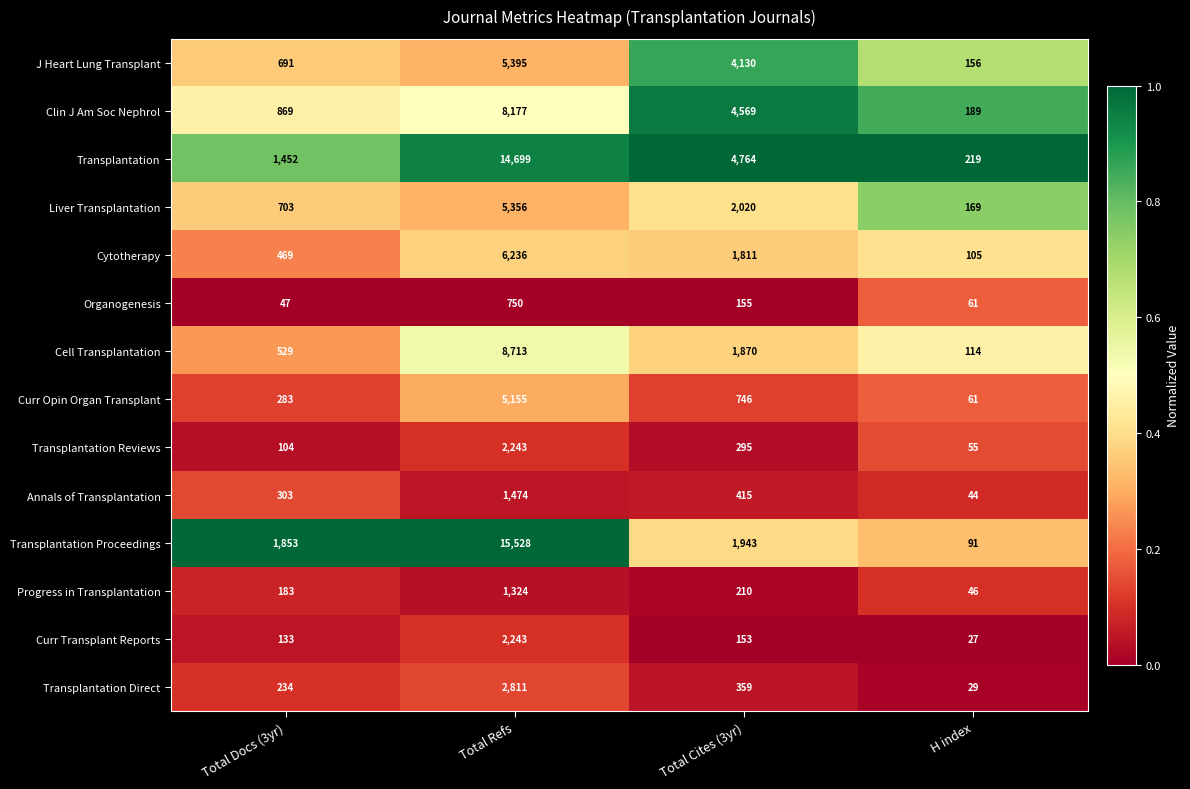

What is the greatest value displayed?

15528